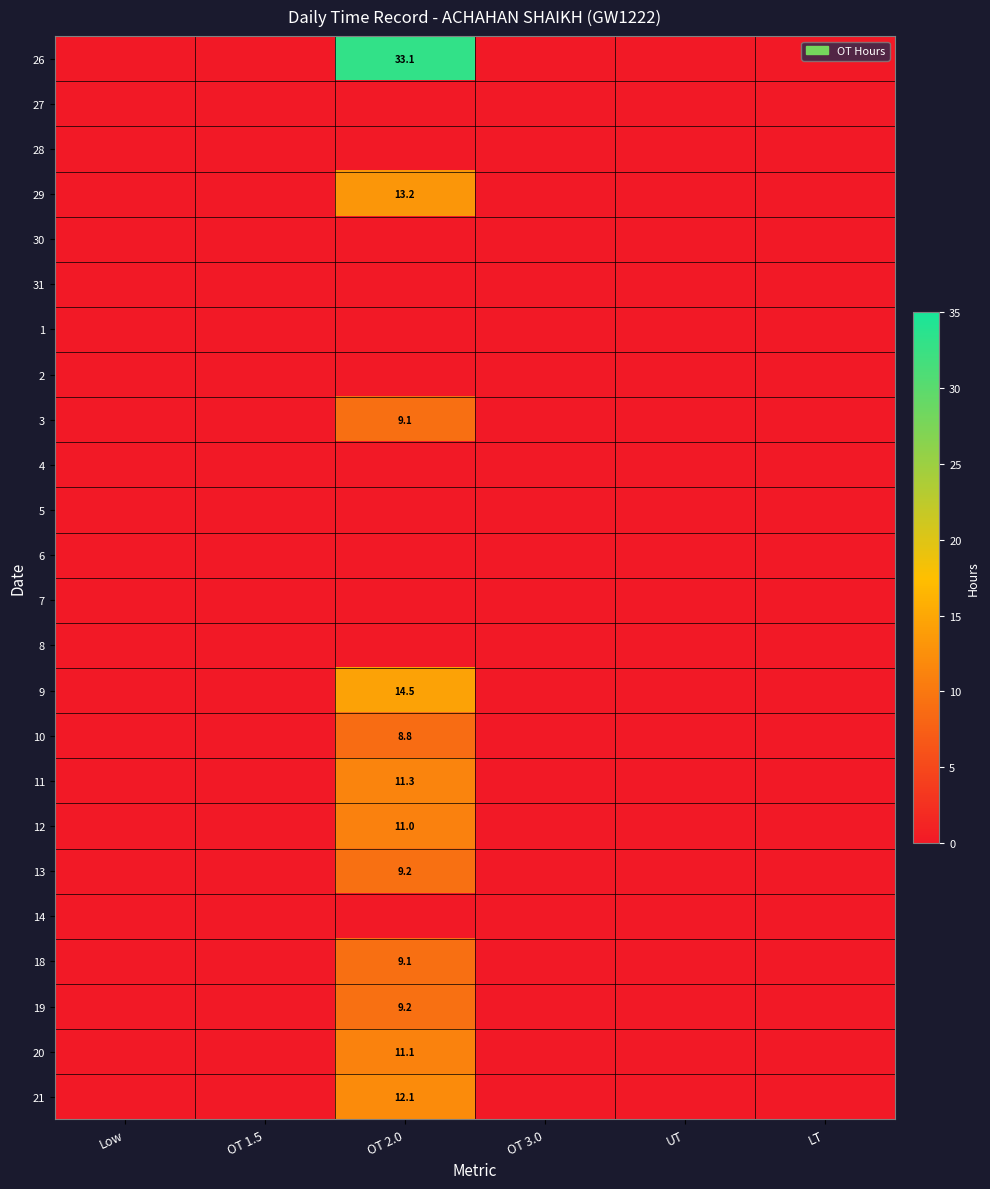

Rank the series by their maximum value, from lowest to highest.

27, 28, 30, 31, 1, 2, 4, 5, 6, 7, 8, 14, 10, 3, 18, 13, 19, 12, 20, 11, 21, 29, 9, 26